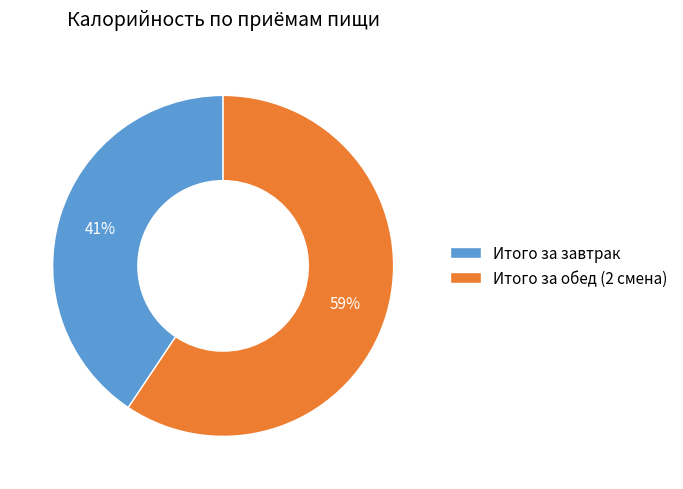

Does Итого за завтрак represent more than half of the total?

No